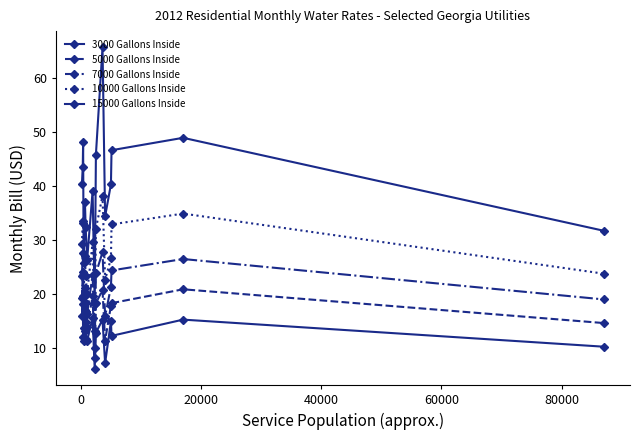

True or false: 3000 Gallons Inside and 7000 Gallons Inside intersect in this chart.

False